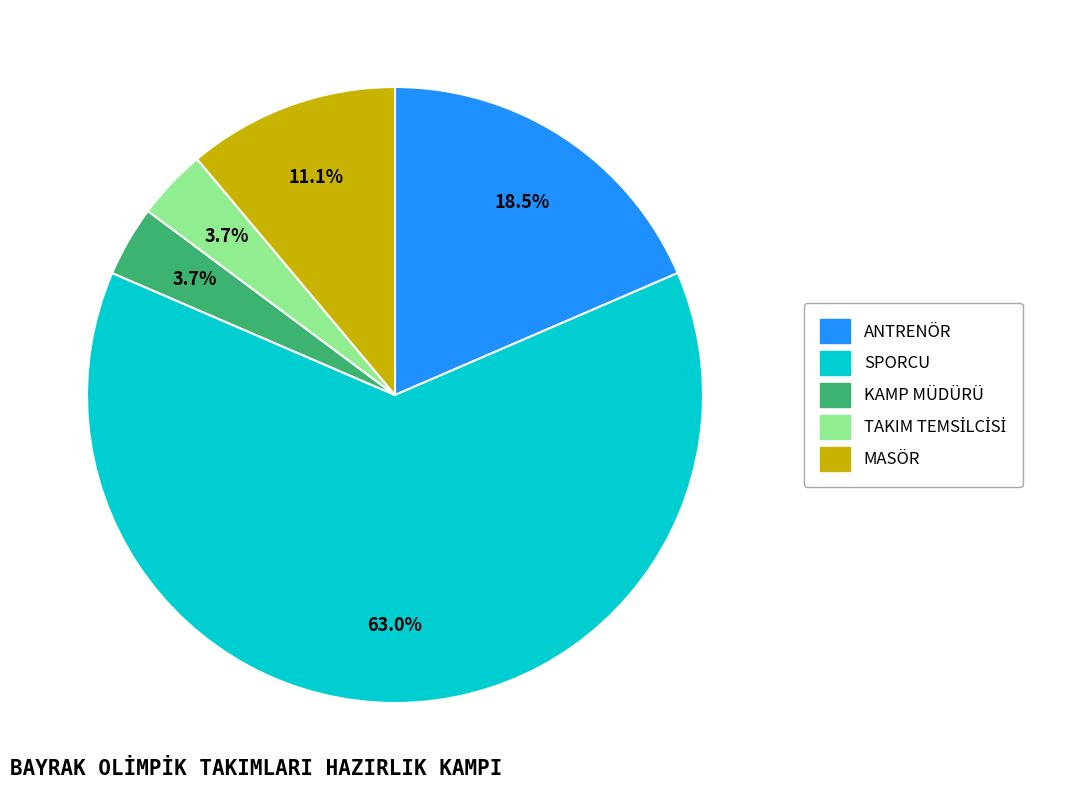

Which slice represents more than half of the pie?

SPORCU